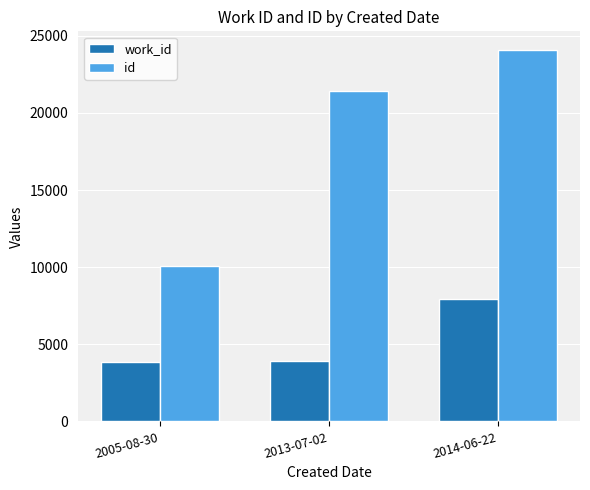

What is the label of the 2nd bar from the left?

2013-07-02